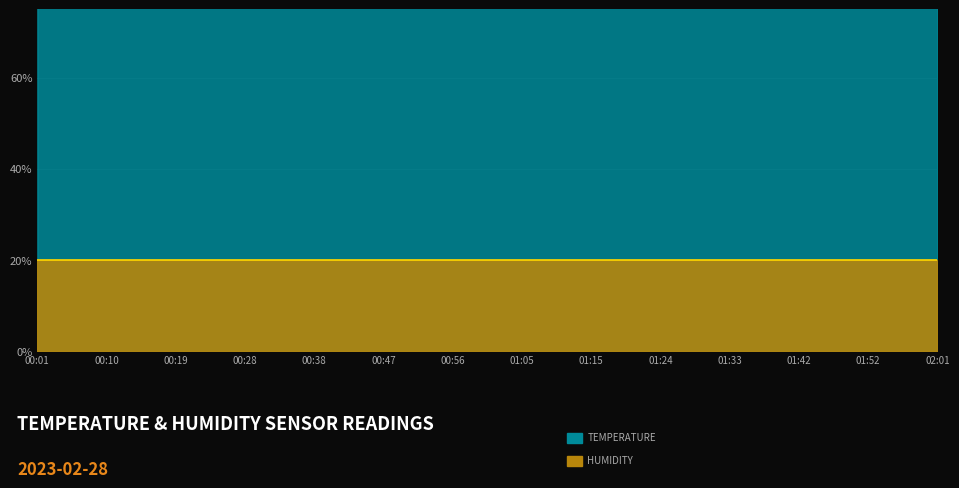

The chart shows a value of 78.9 at 01:12. True or false?

True